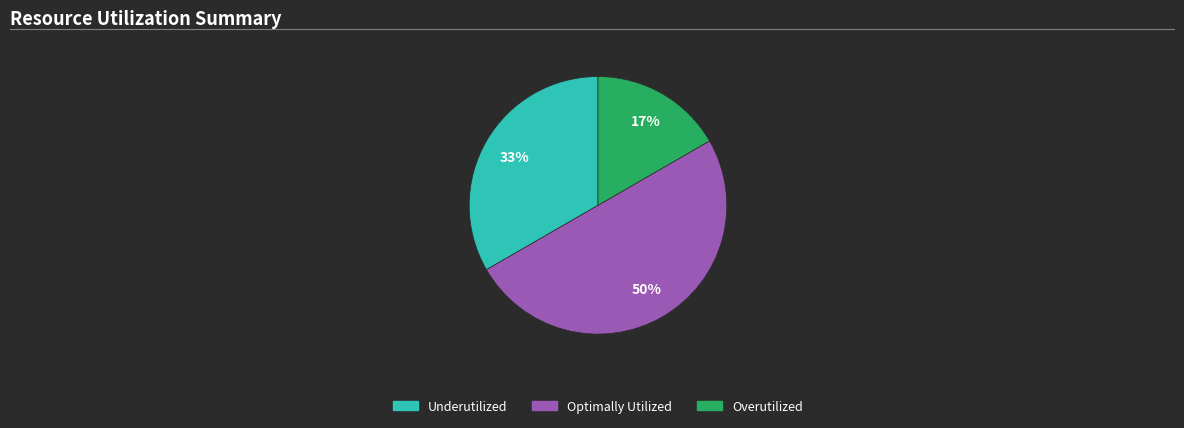

Count the number of slices in the pie.

3